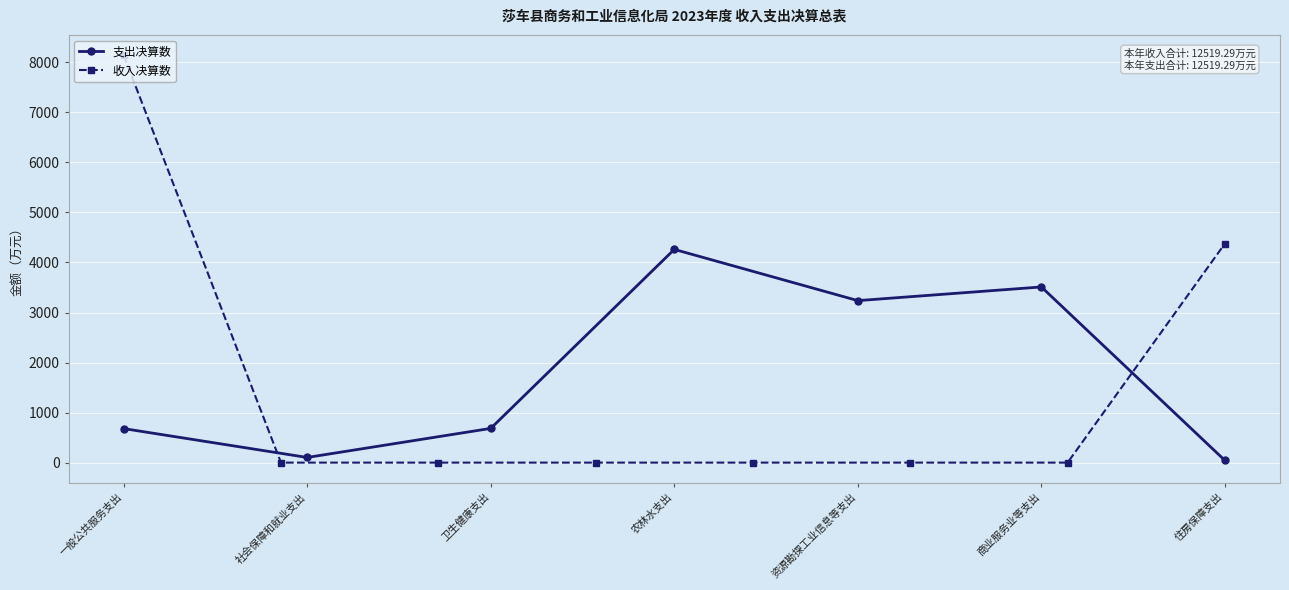

The 收入决算数 series shows 4378.1 at 住房保障支出. True or false?

True